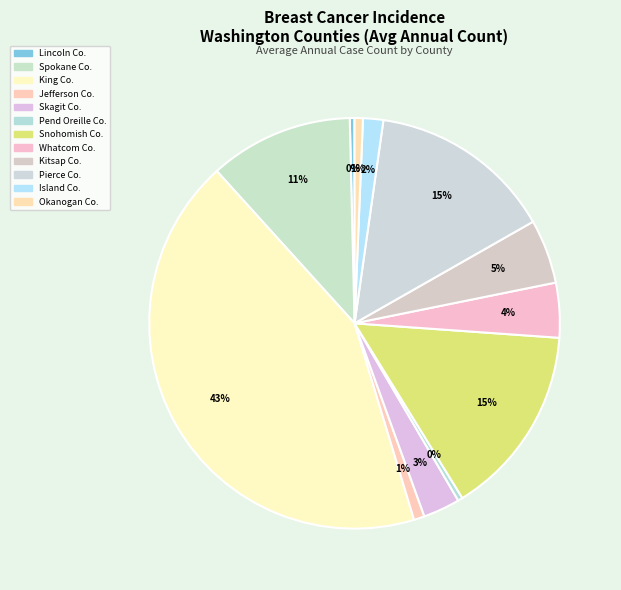

How many slices are in this pie chart?

12